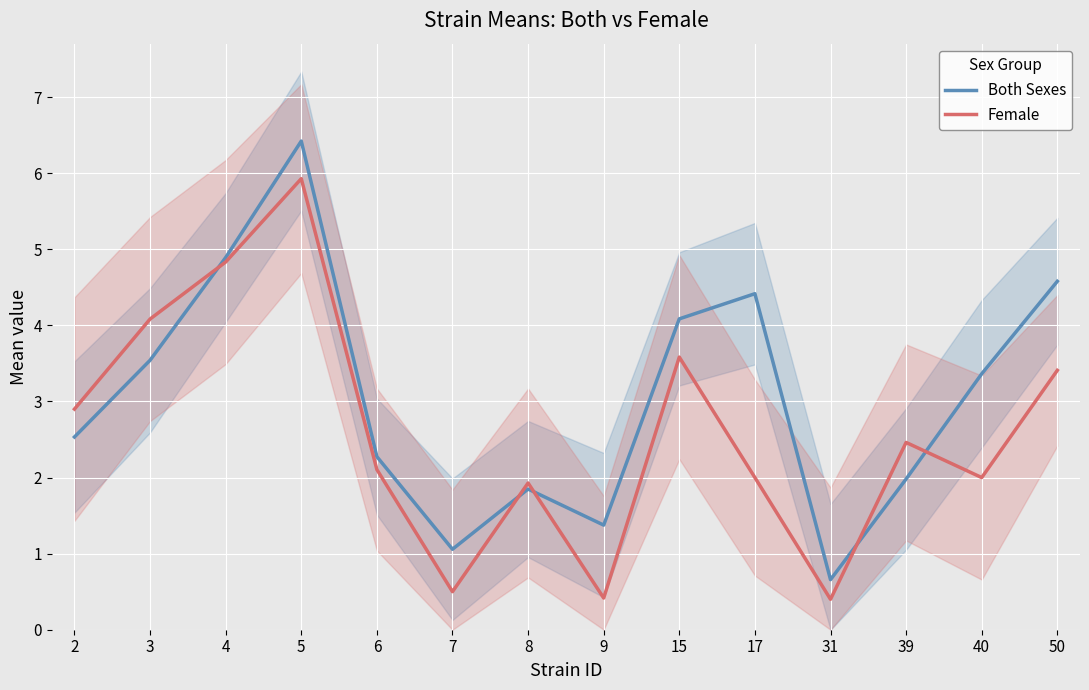

What are all the series names shown in the legend?

Both Sexes, Female